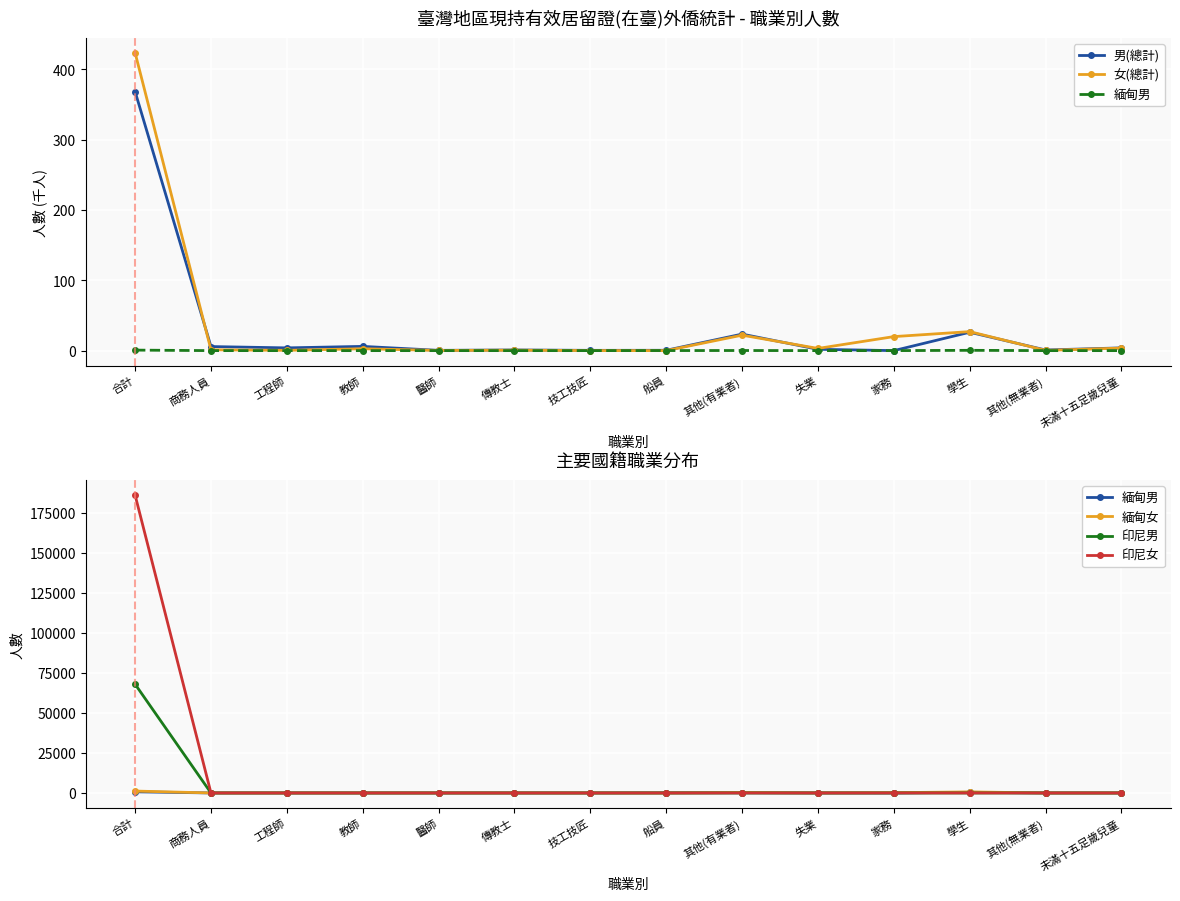

What is the greatest value displayed?

185890.0